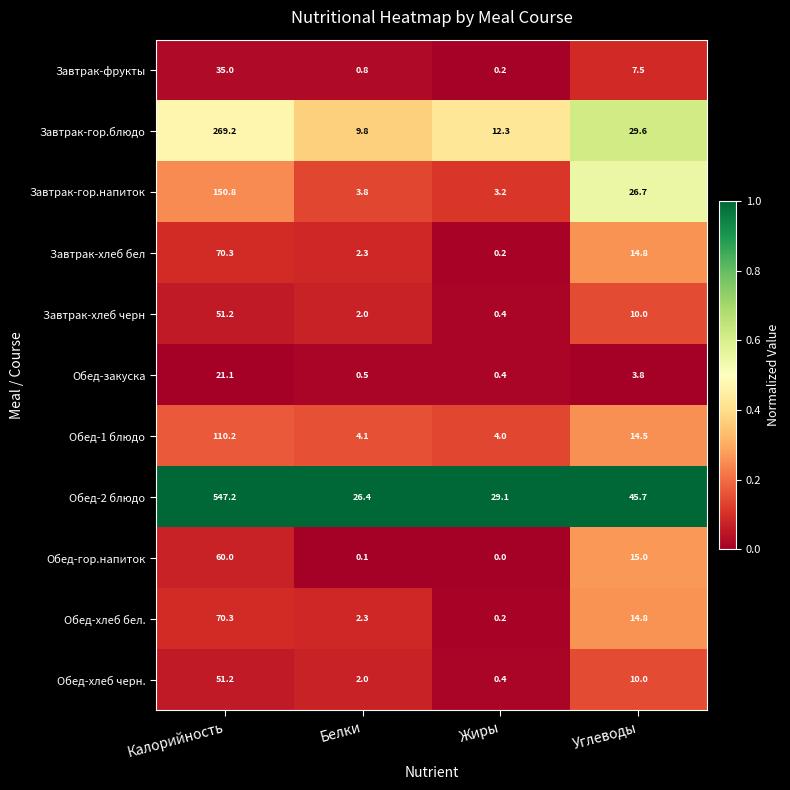

What is the sum of all Завтрак-хлеб бел values?

87.6